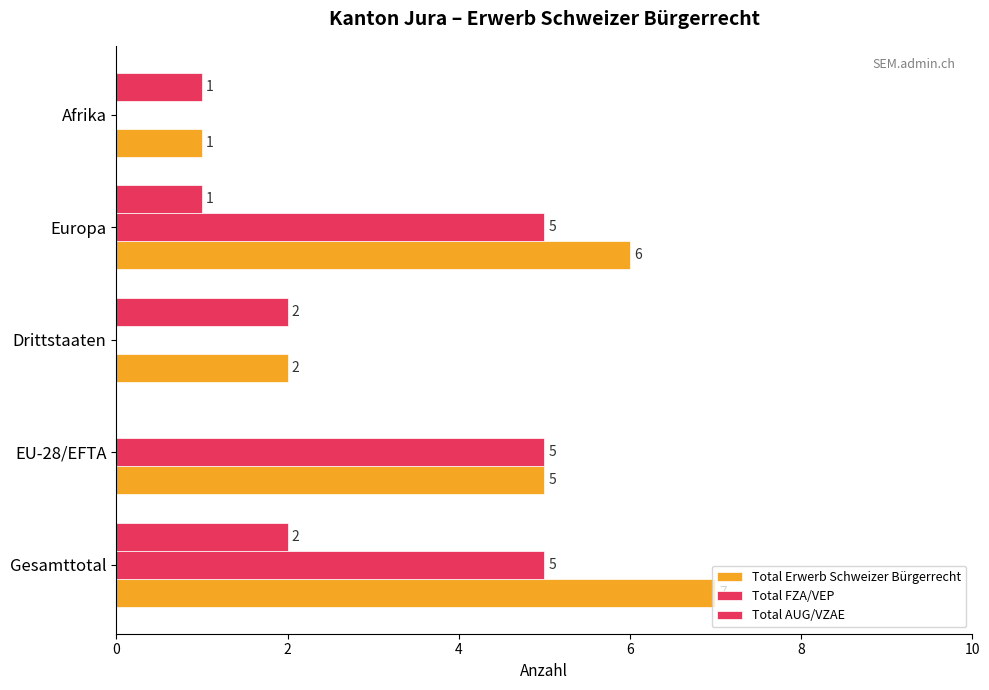

List the series in order of their overall mean, lowest first.

Total AUG/VZAE, Total FZA/VEP, Total Erwerb Schweizer Bürgerrecht